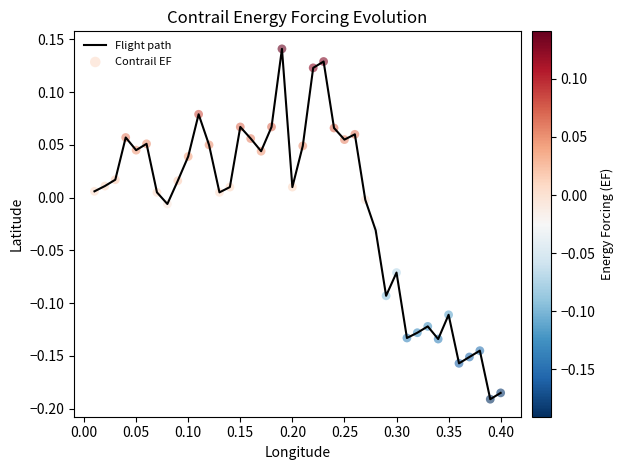

How many lines are shown in the chart?

1